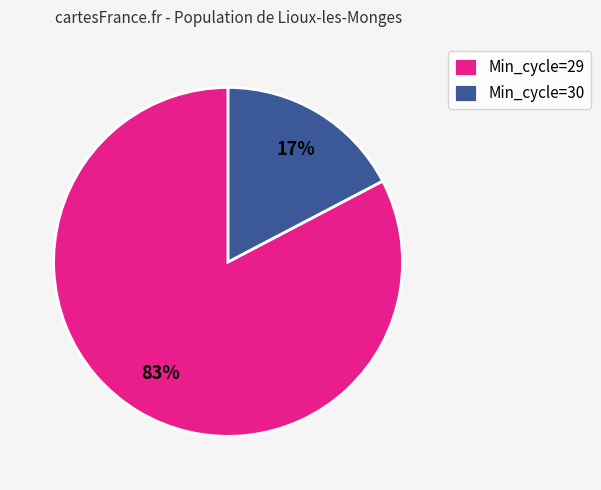

Is there any slice that represents more than half of the pie?

Yes